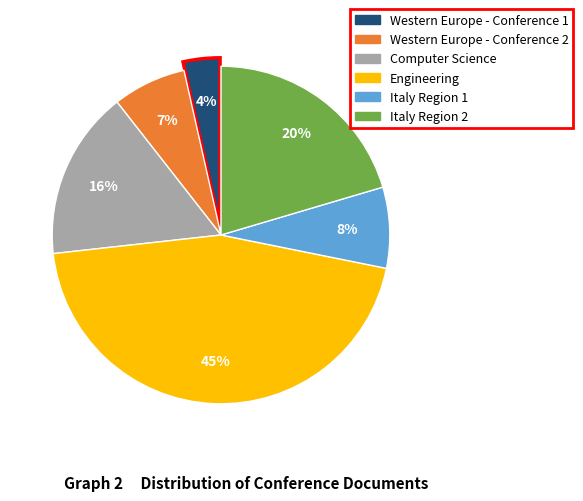

How many segments does this pie chart have?

6